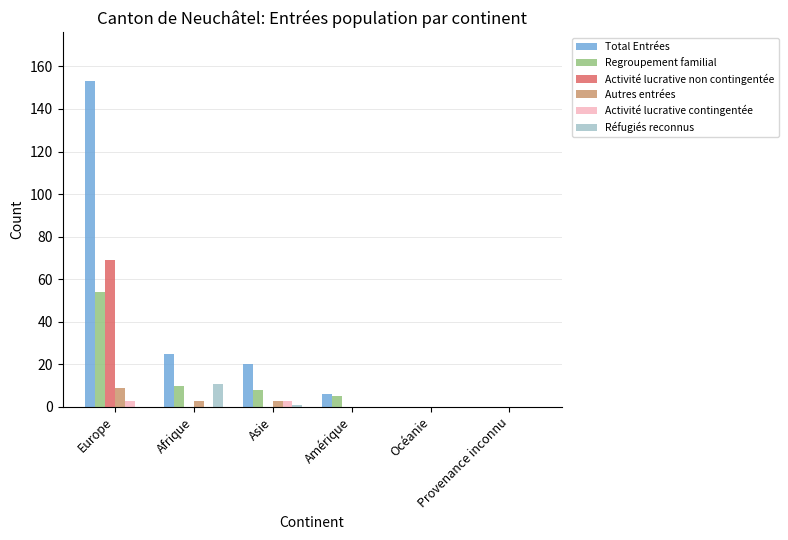

How many distinct data groups are displayed?

6